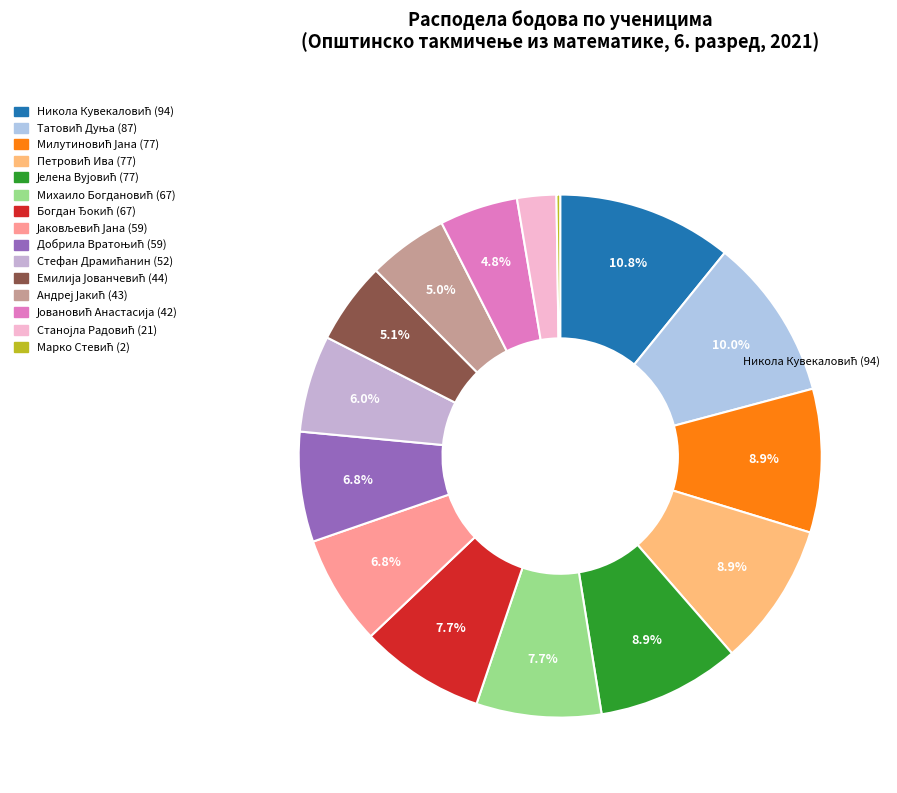

Rank the categories by value from lowest to highest.

Марко Стевић (2), Станојла Радовић (21), Јовановић Анастасија (42), Андреј Јакић (43), Емилија Јованчевић (44), Стефан Драмићанин (52), Јаковљевић Јана (59), Добрила Вратоњић (59), Михаило Богдановић (67), Богдан Ђокић (67), Милутиновић Јана (77), Петровић Ива (77), Јелена Вујовић (77), Татовић Дуња (87), Никола Кувекаловић (94)